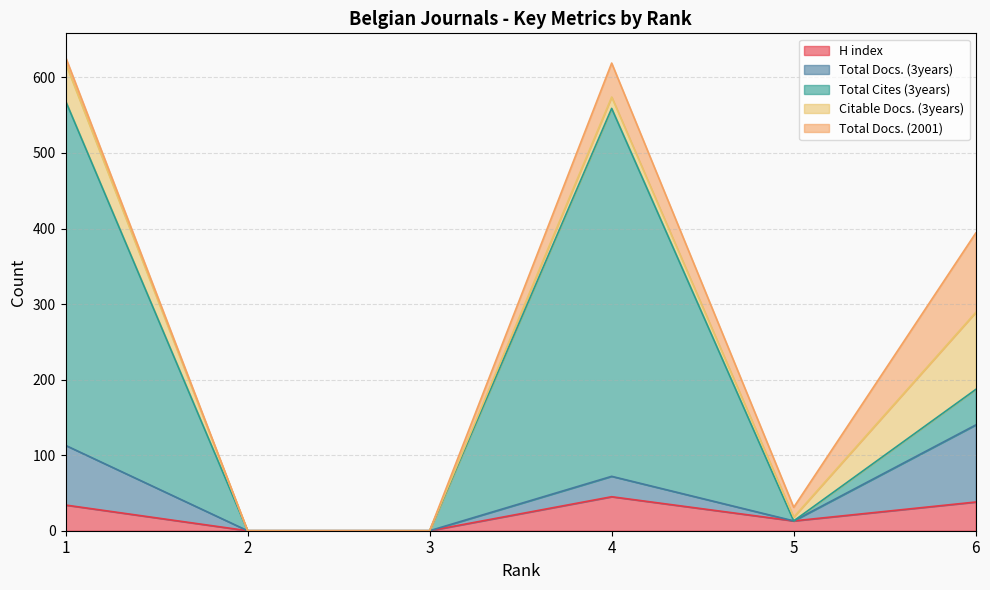

Reading left to right, list all the values displayed in this chart.

H index: 34	0	0	45	13	38
Total Docs. (3years): 79	0	0	27	0	102
Total Cites (3years): 456	0	0	487	0	47
Citable Docs. (3years): 50	0	0	15	5	102
Total Docs. (2001): 8	0	0	45	13	105